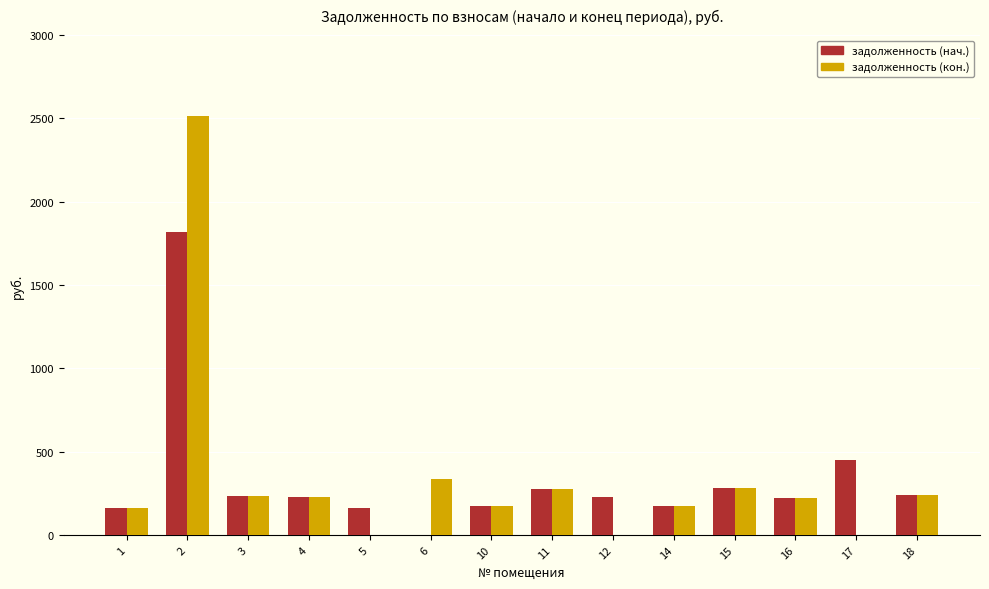

How many values in задолженность (нач.) are above zero?

13